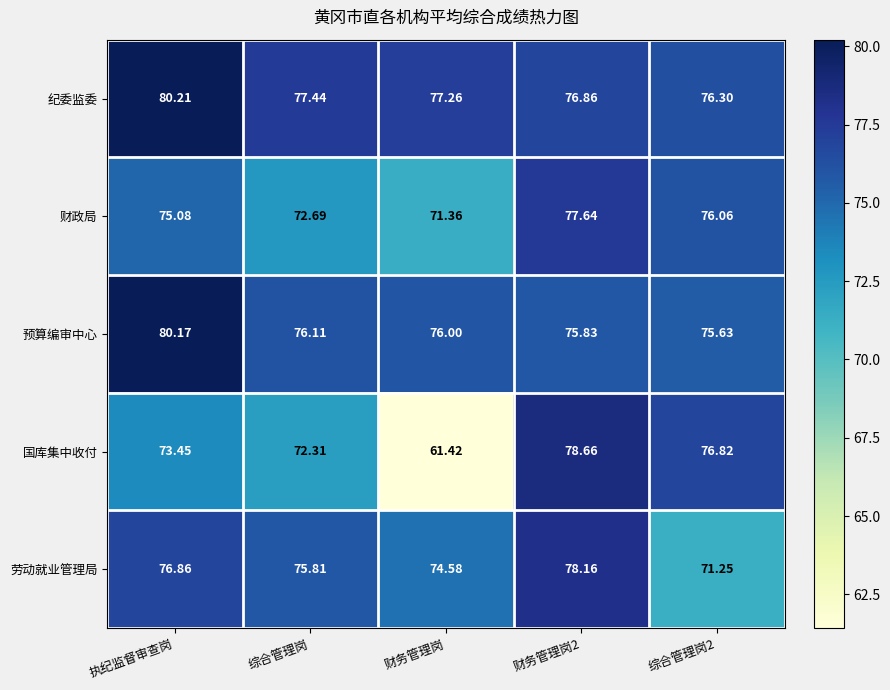

Where is 预算编审中心 nearest to the value 77?

综合管理岗